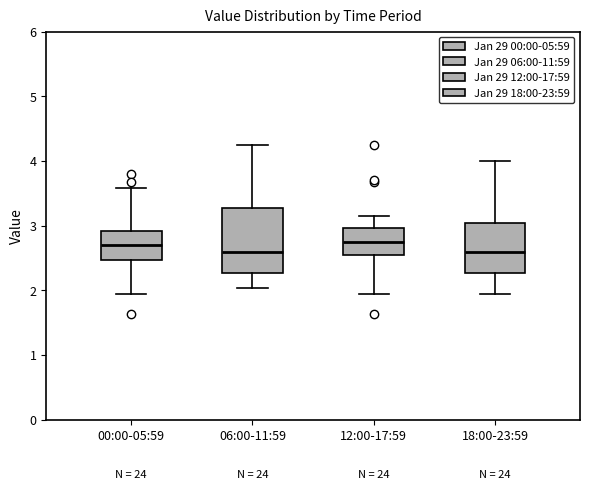

Reading left to right, transcribe this box plot: for each box, give where its median line is, the range the box spans, and where its two whiskers end, as read against the y-axis. The values are not printed on the chart, so give them approximately, as read against the axis.

00:00-05:59: median 2.7, box 2.5 to 2.9, whiskers 2.0 to 3.6
06:00-11:59: median 2.6, box 2.3 to 3.3, whiskers 2.0 to 4.3
12:00-17:59: median 2.8, box 2.5 to 3.0, whiskers 2.0 to 3.2
18:00-23:59: median 2.6, box 2.3 to 3.0, whiskers 2.0 to 4.0